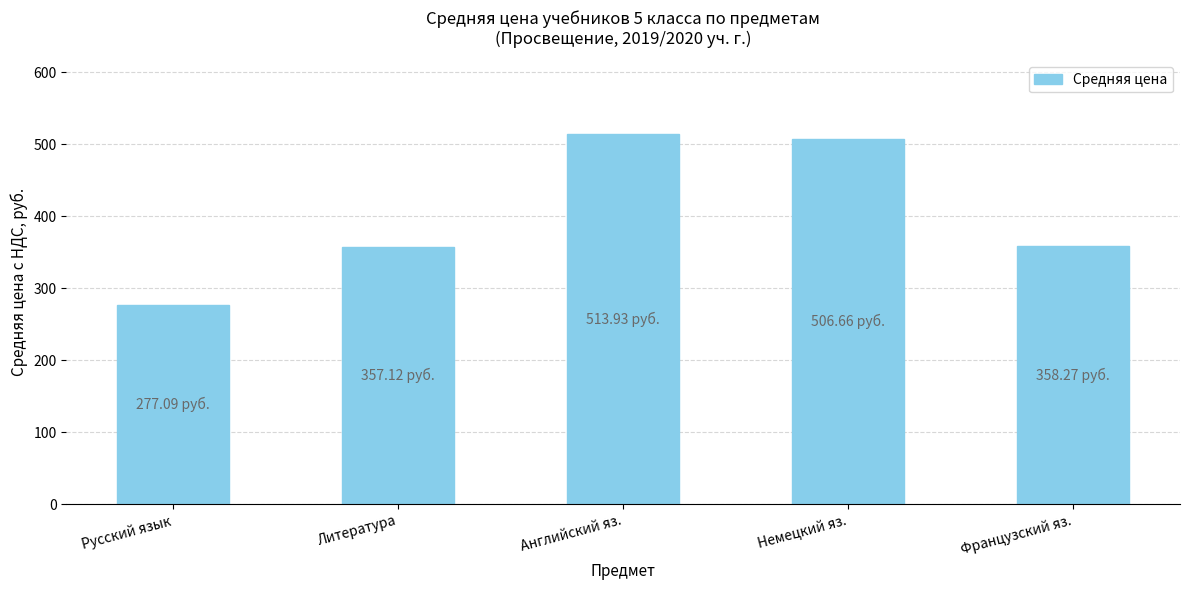

How many data points does each series have?

5